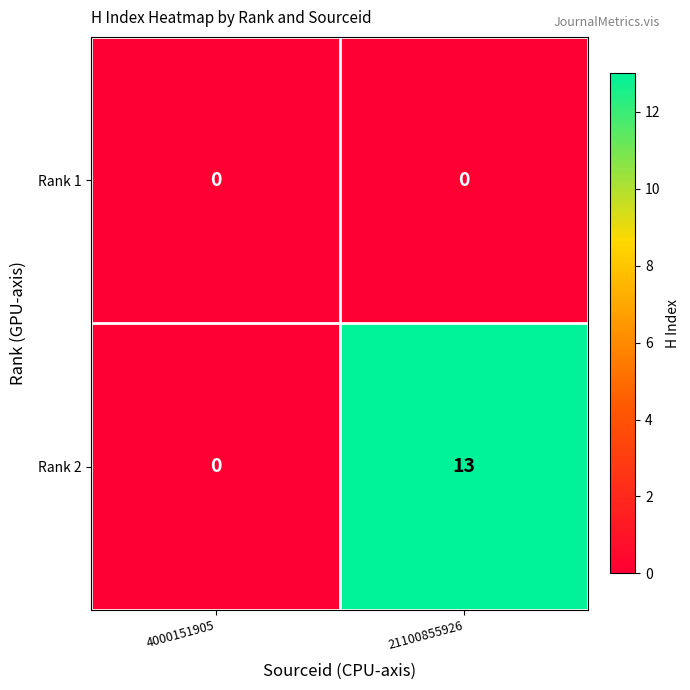

Between 4000151905 and 21100855926, which series saw the biggest shift?

Rank 2